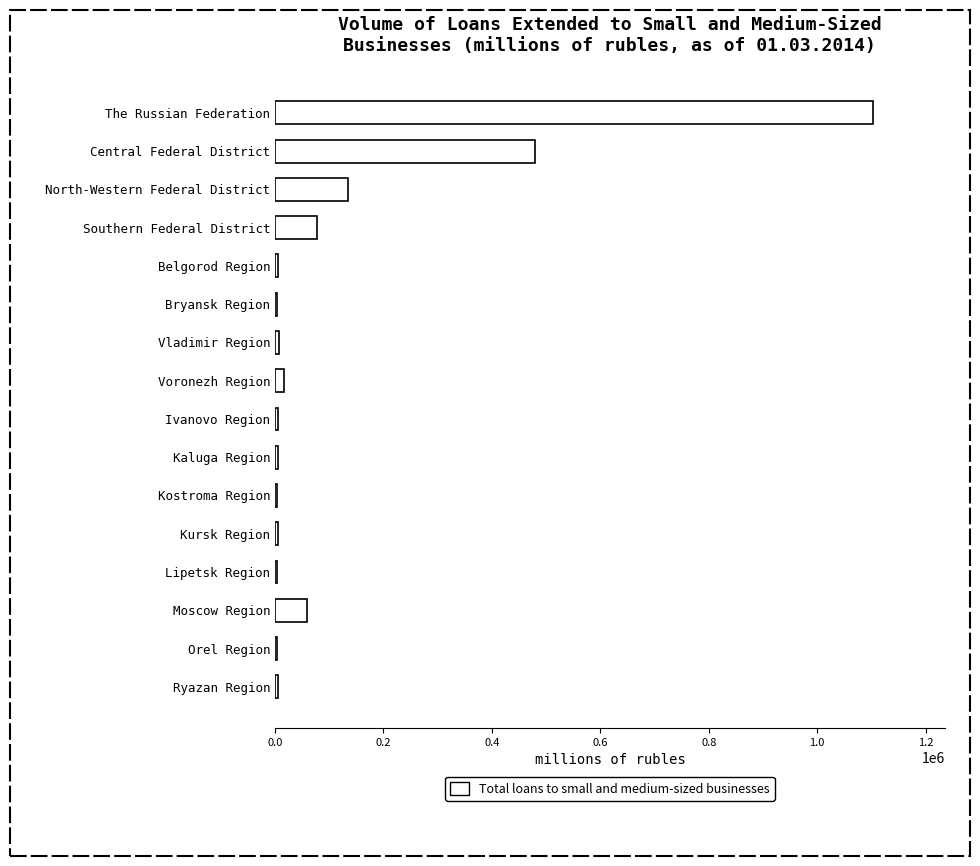

Where is the data nearest to the value 553327?

Central Federal District